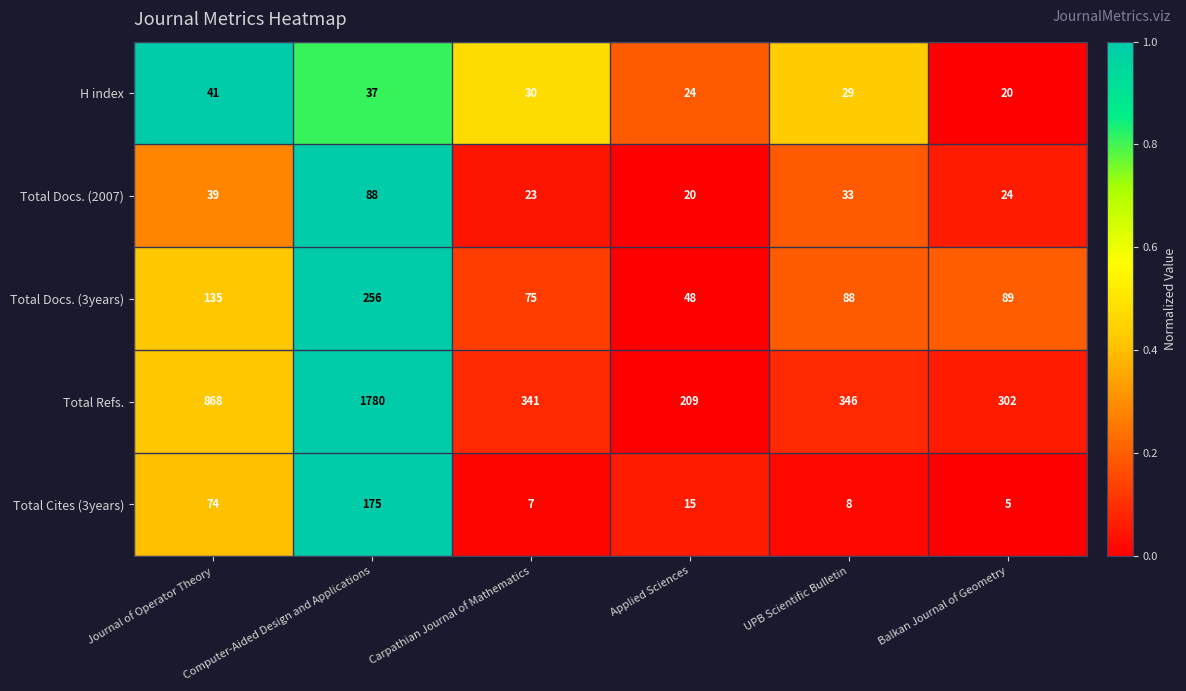

List the series in order of their peak value, highest first.

Total Refs., Total Docs. (3years), Total Cites (3years), Total Docs. (2007), H index